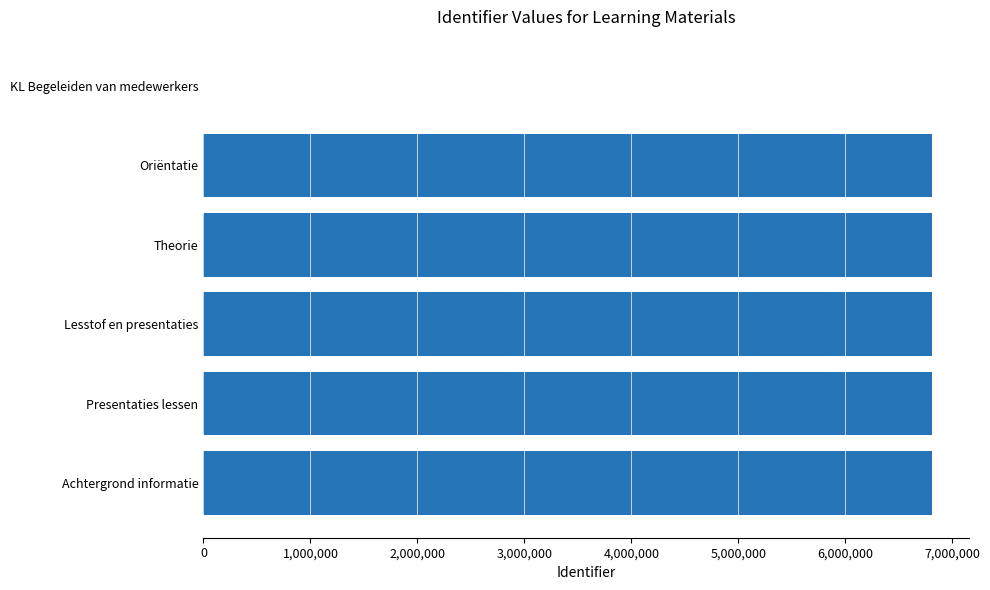

What is the change in value from KL Begeleiden van medewerkers to Presentaties lessen?

+6814627